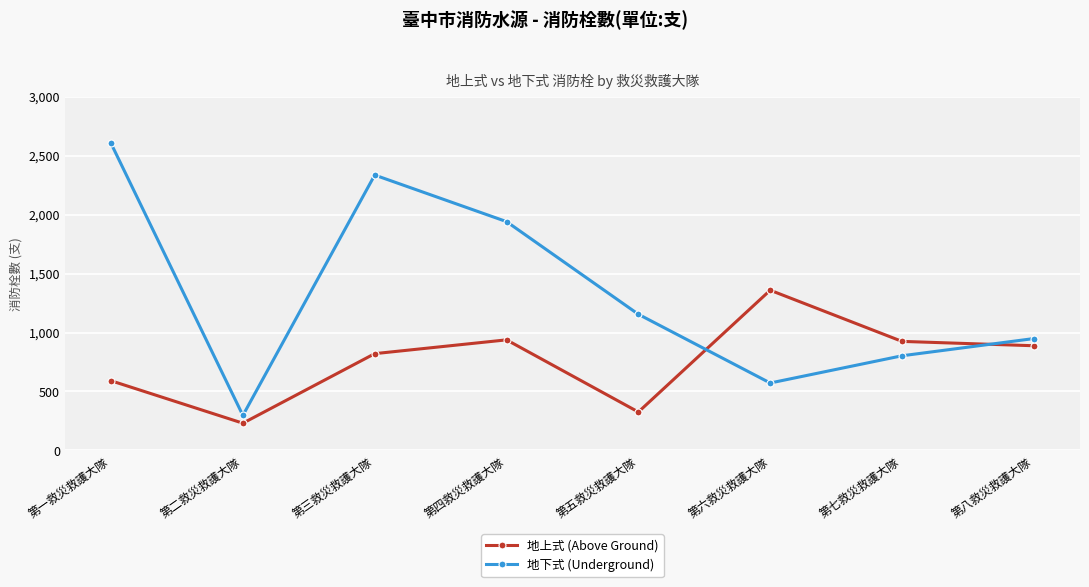

Where is 地上式 (Above Ground) nearest to the value 795?

第三救災救護大隊